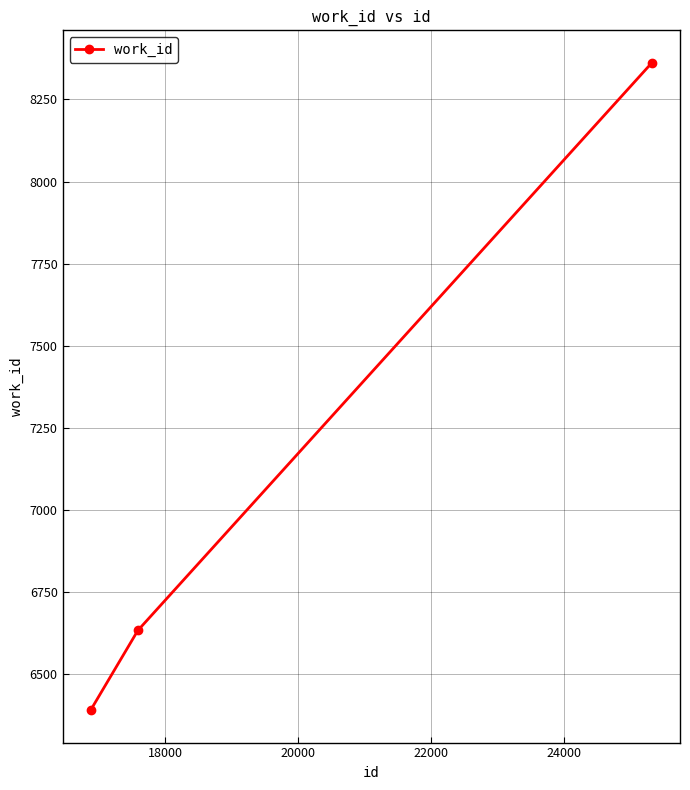

Count the values in the range 6390 to 8362.

3